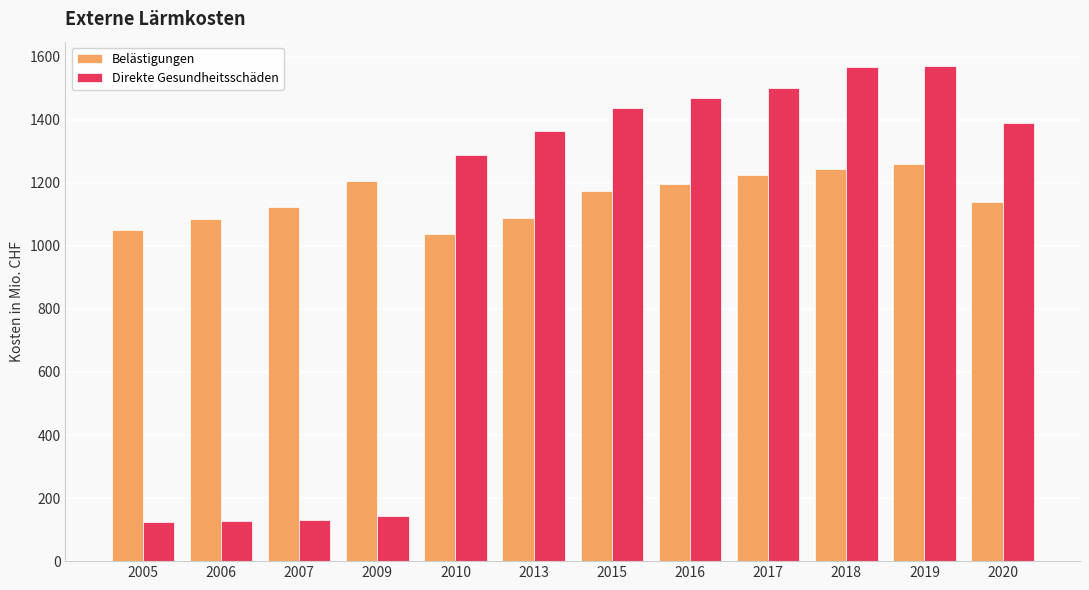

What is the difference between the maximum and minimum values in the Belästigungen series?

222